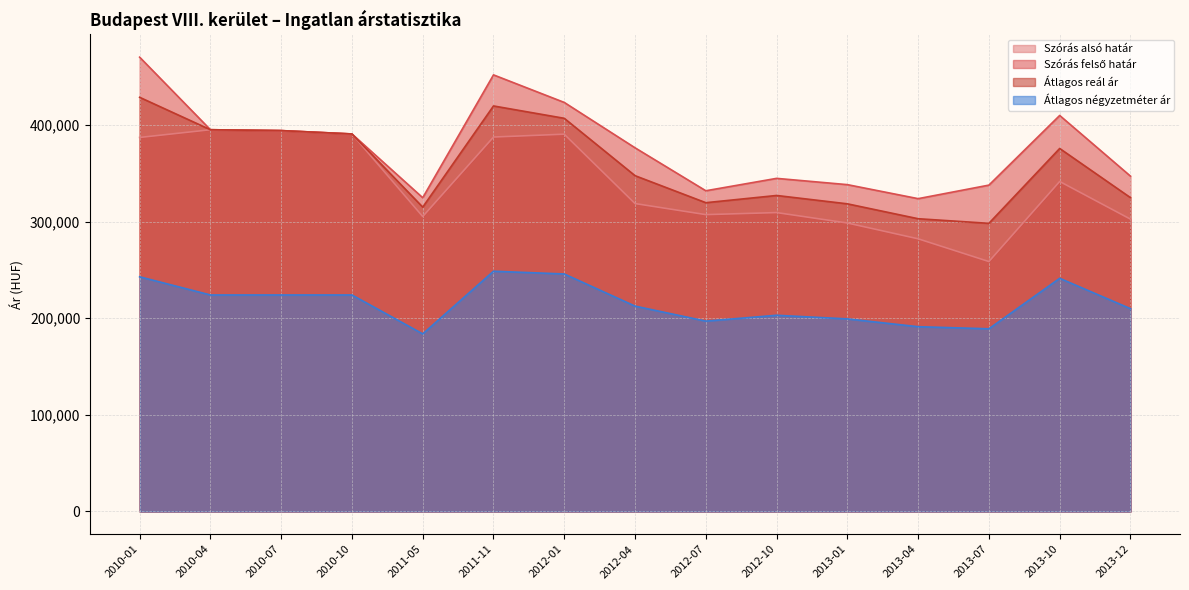

True or false: Átlagos négyzetméter ár and Átlagos reál ár intersect in this chart.

False